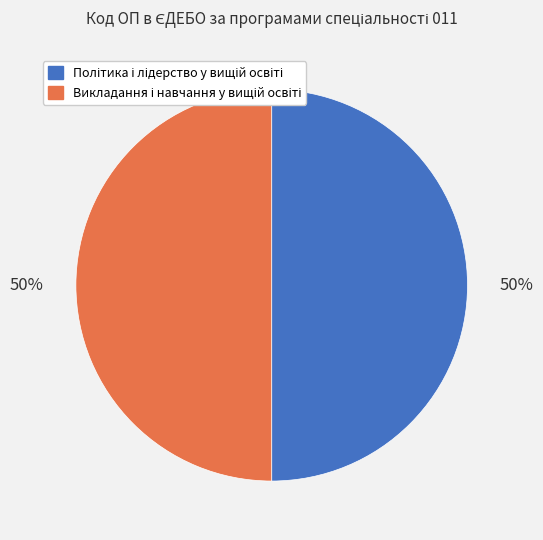

To the nearest percent, what is the average slice percentage?

50%